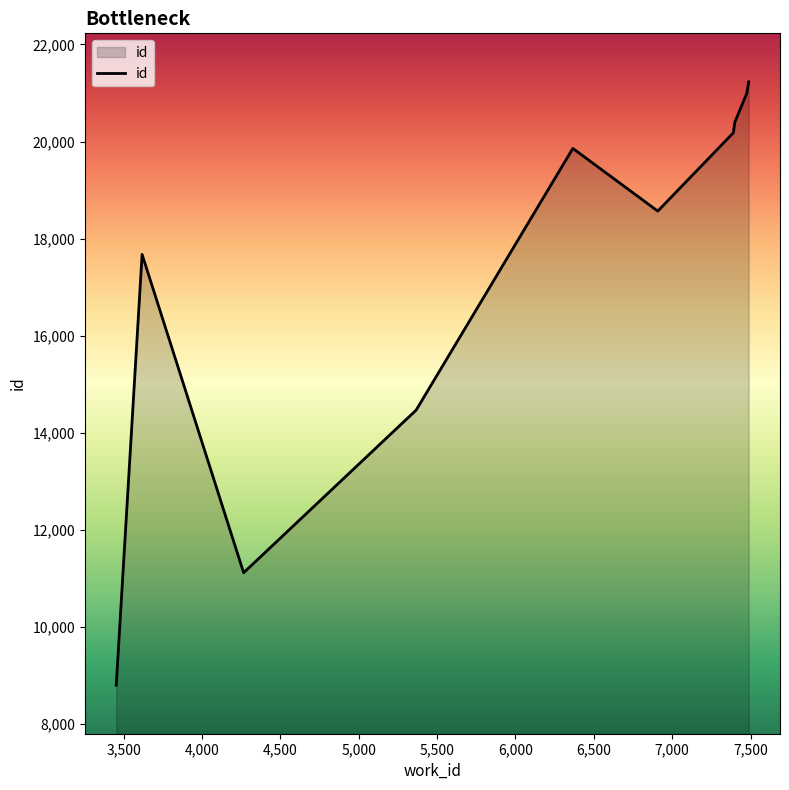

What is the difference between the maximum and minimum values?

12435